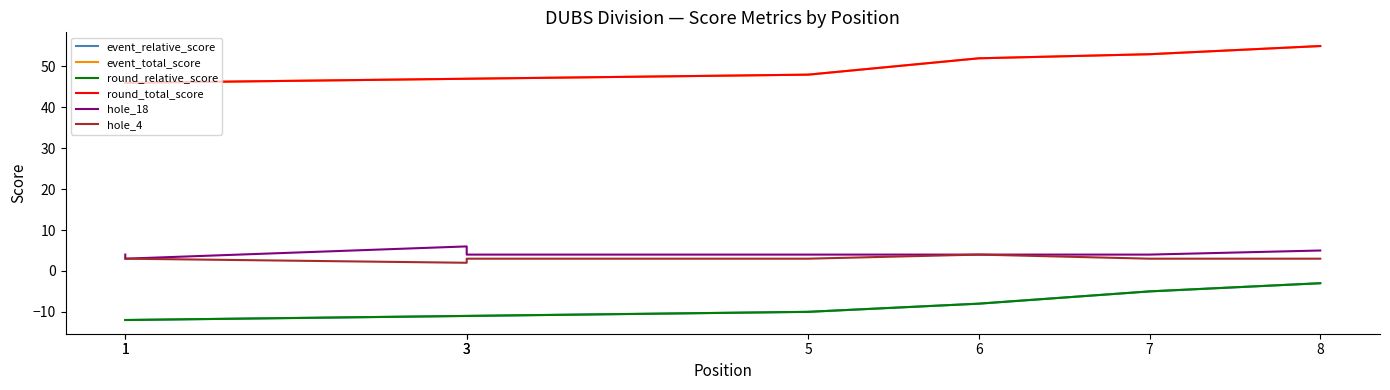

True or false: hole_18 and event_total_score intersect in this chart.

False